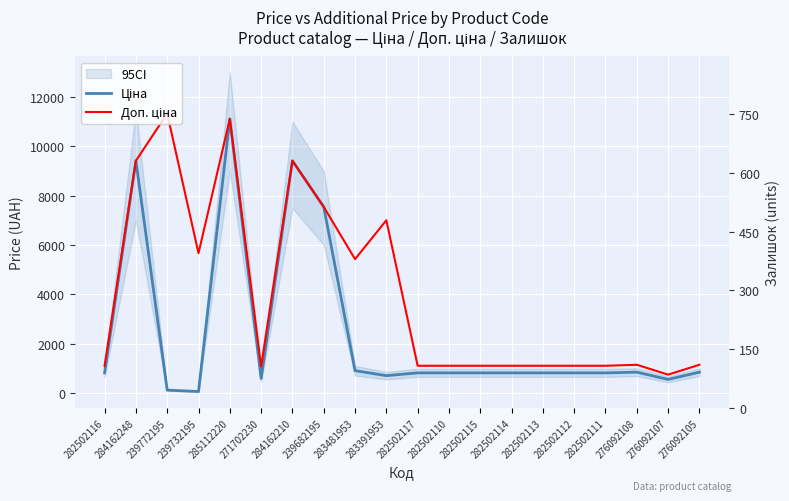

True or false: Доп. ціна and Ціна cross at least once.

False